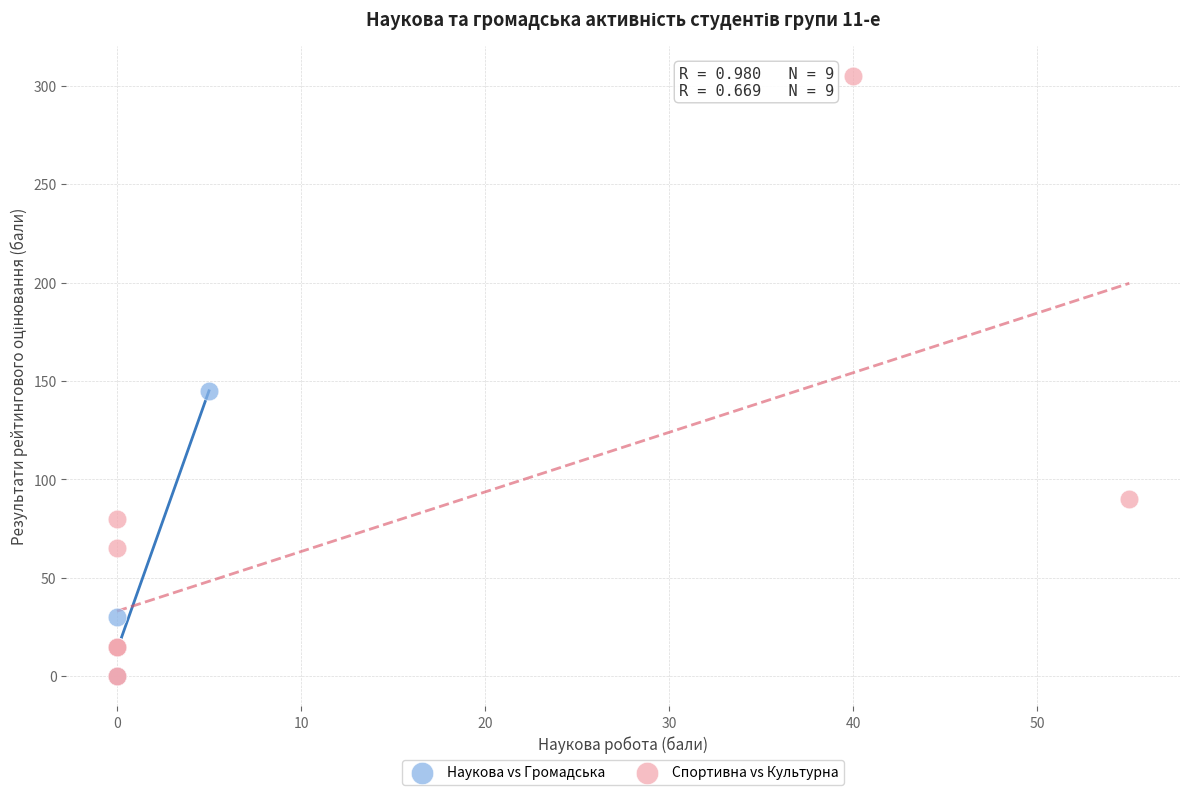

Which series reaches the maximum Y coordinate?

Спортивна vs Культурна